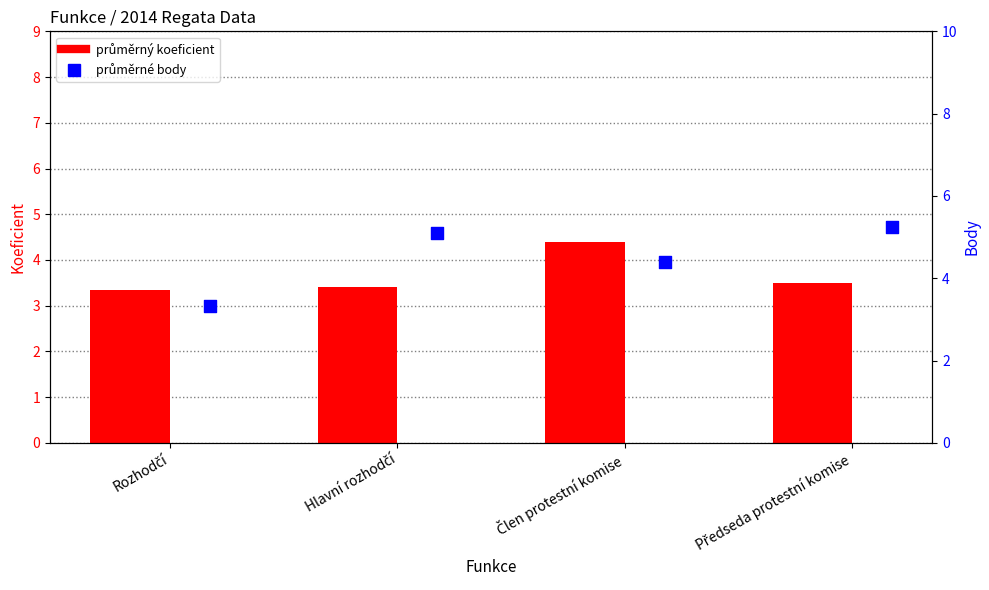

Which series has the largest Y range (max minus min)?

průměrné body